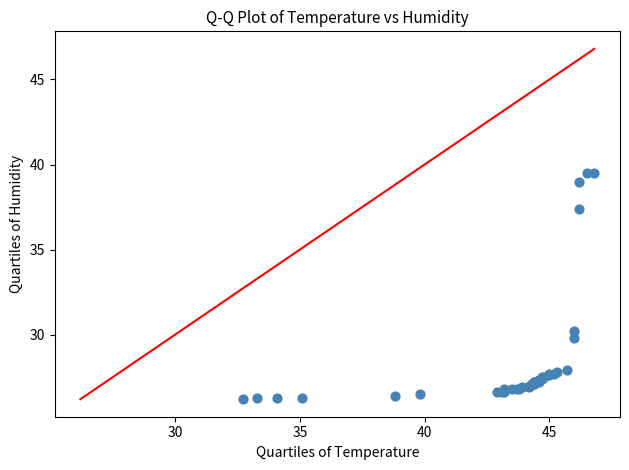

What Y value in the scatter plot is closest to 32?

30.2